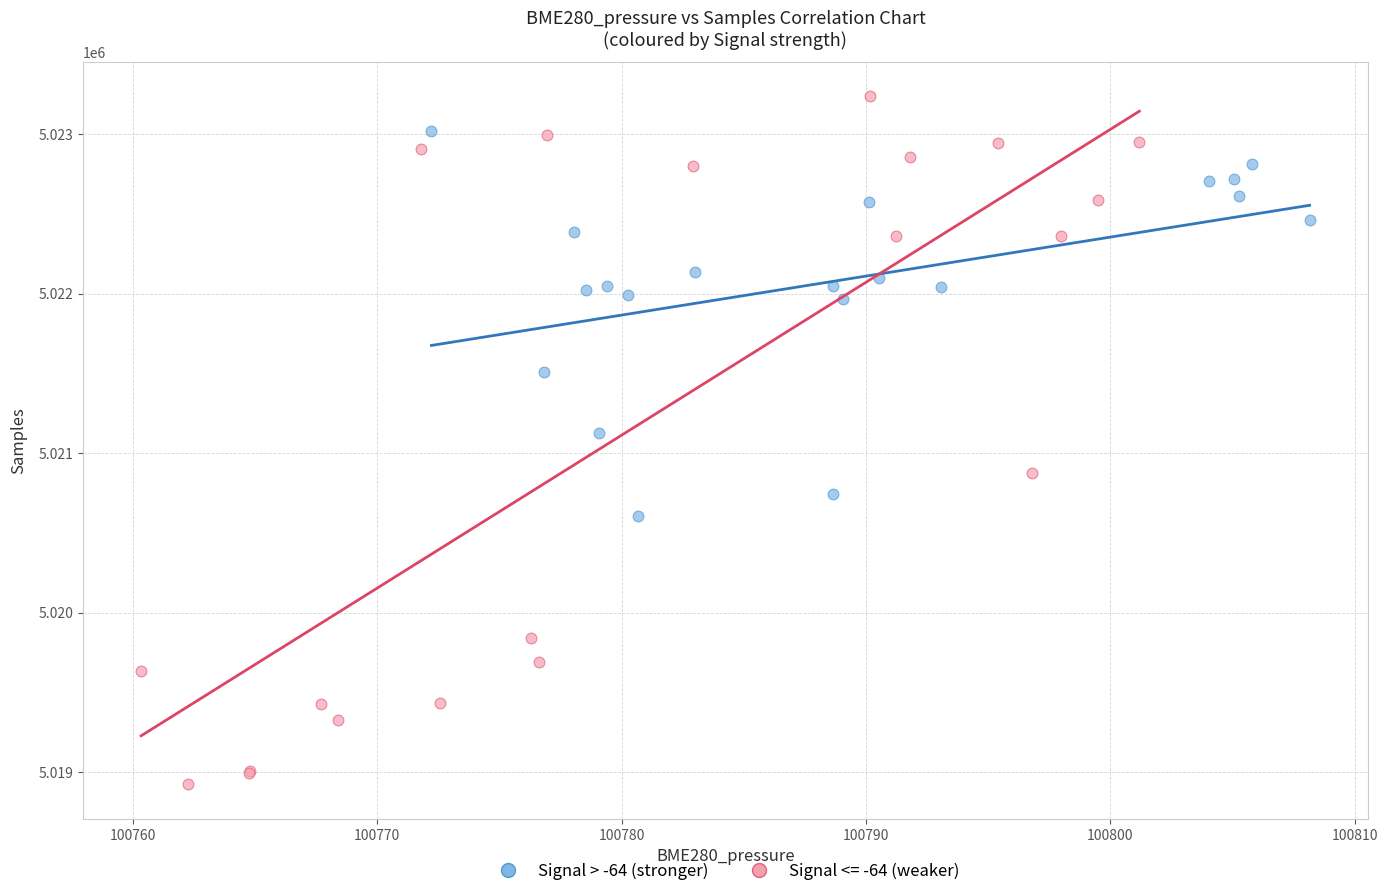

Which series reaches the minimum Y coordinate?

Signal <= -64 (weaker)